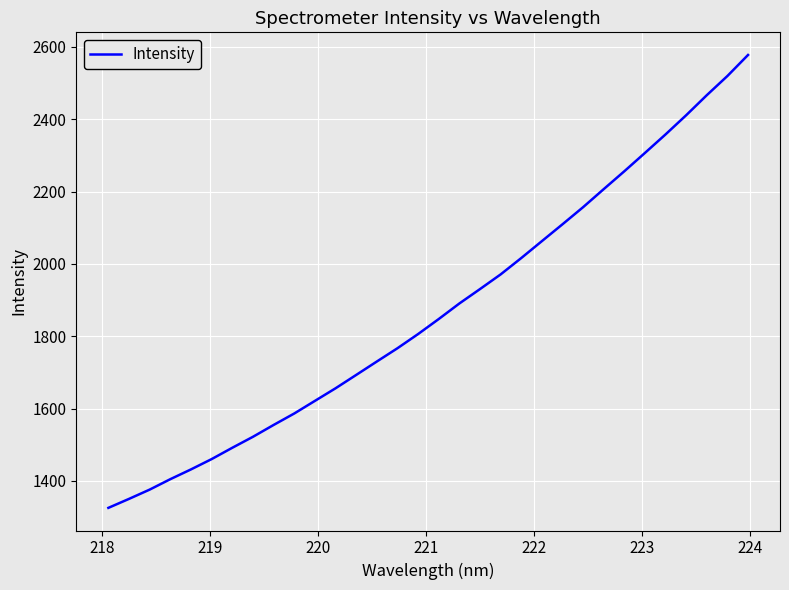

What is the minimum value shown in the chart?

1325.4